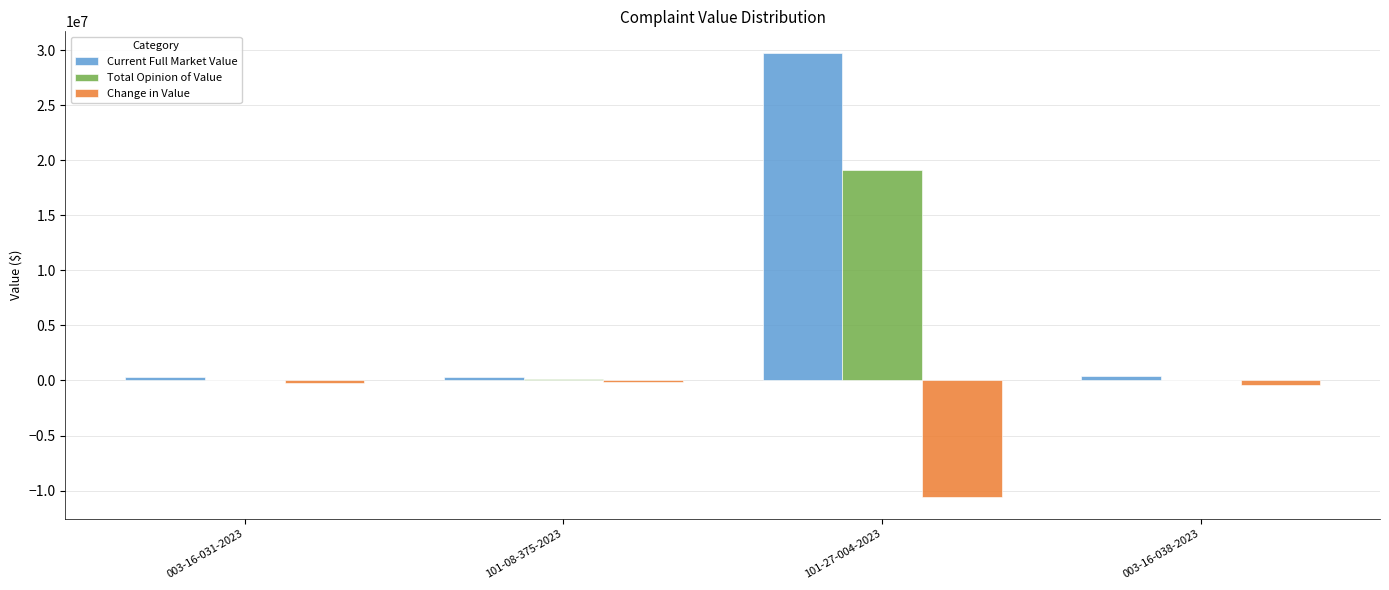

What is the sum of all Current Full Market Value values?

30746300